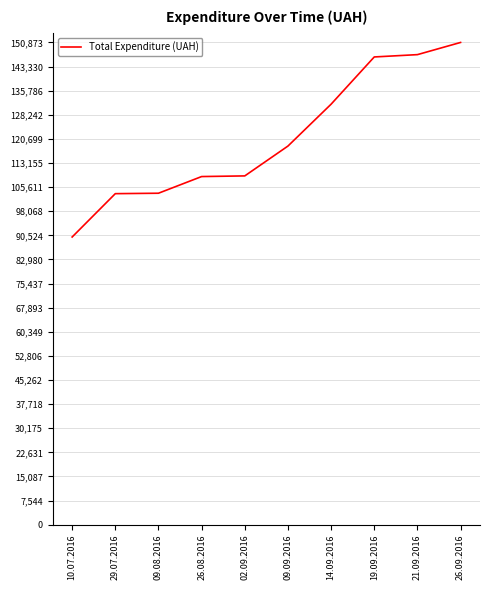

Which label corresponds to the largest value in the chart?

26.09.2016